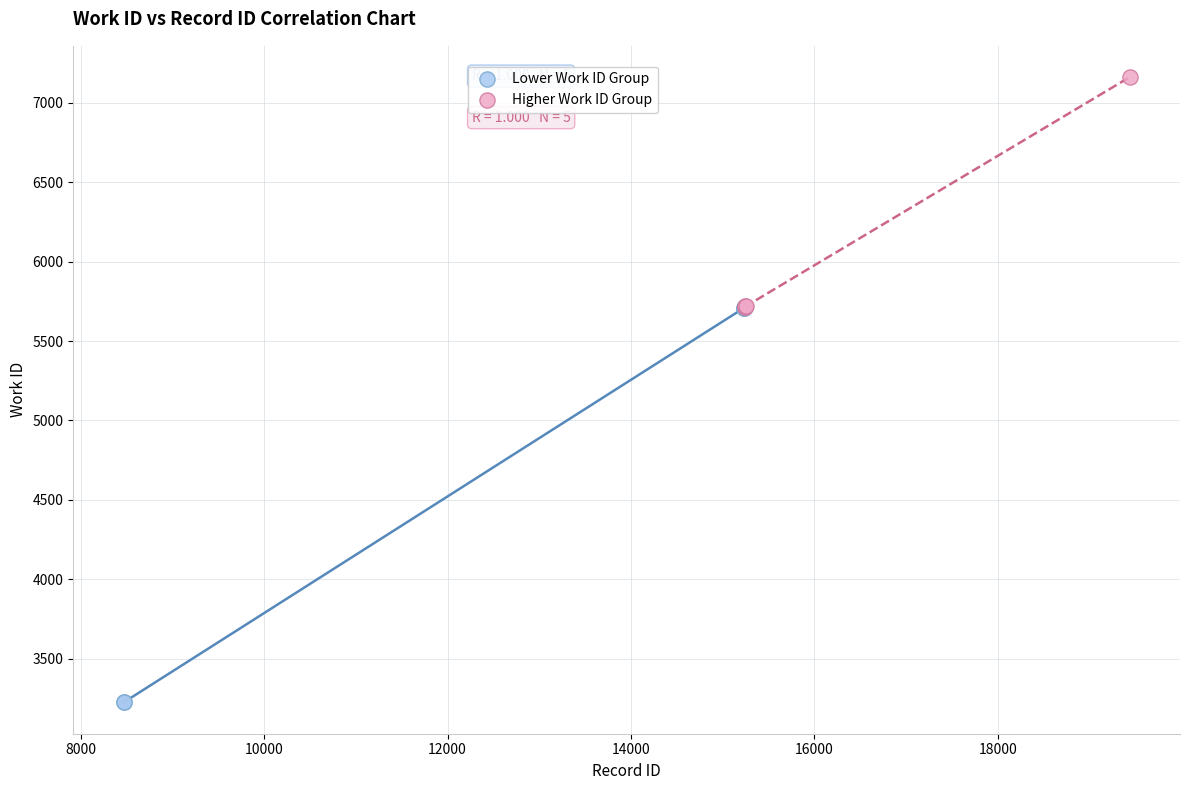

Which series reaches the minimum Y coordinate?

Lower Work ID Group